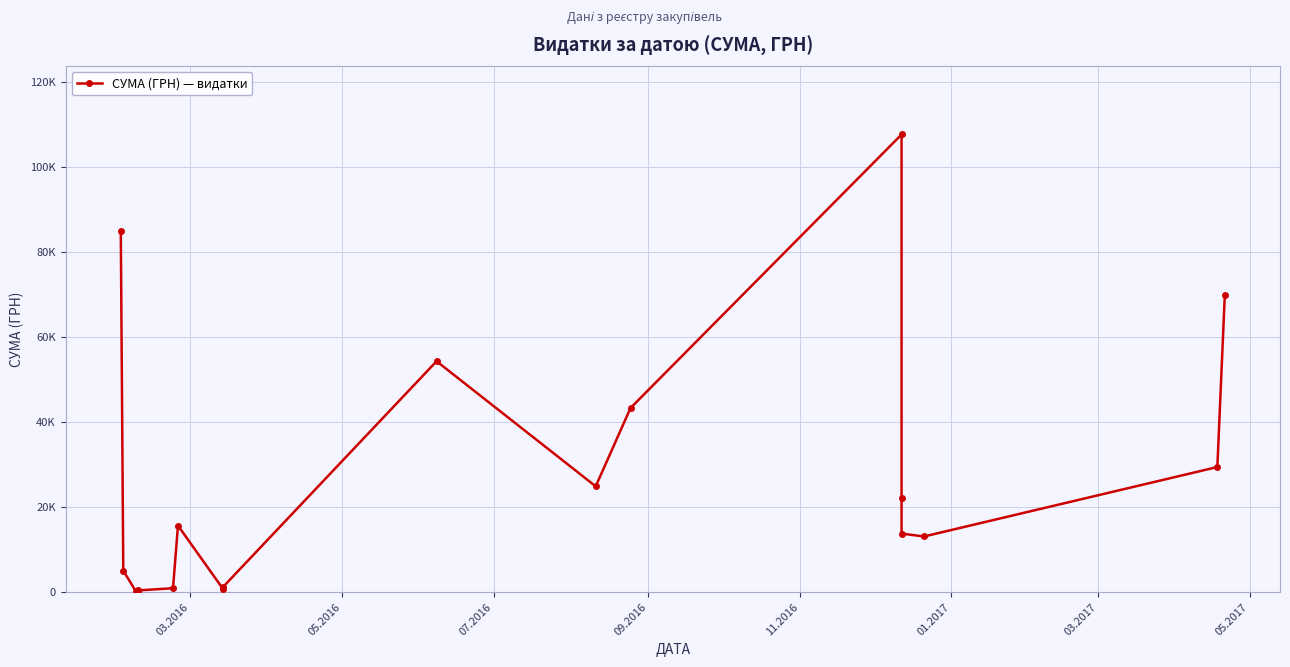

What is the sum of all values?

488165.5